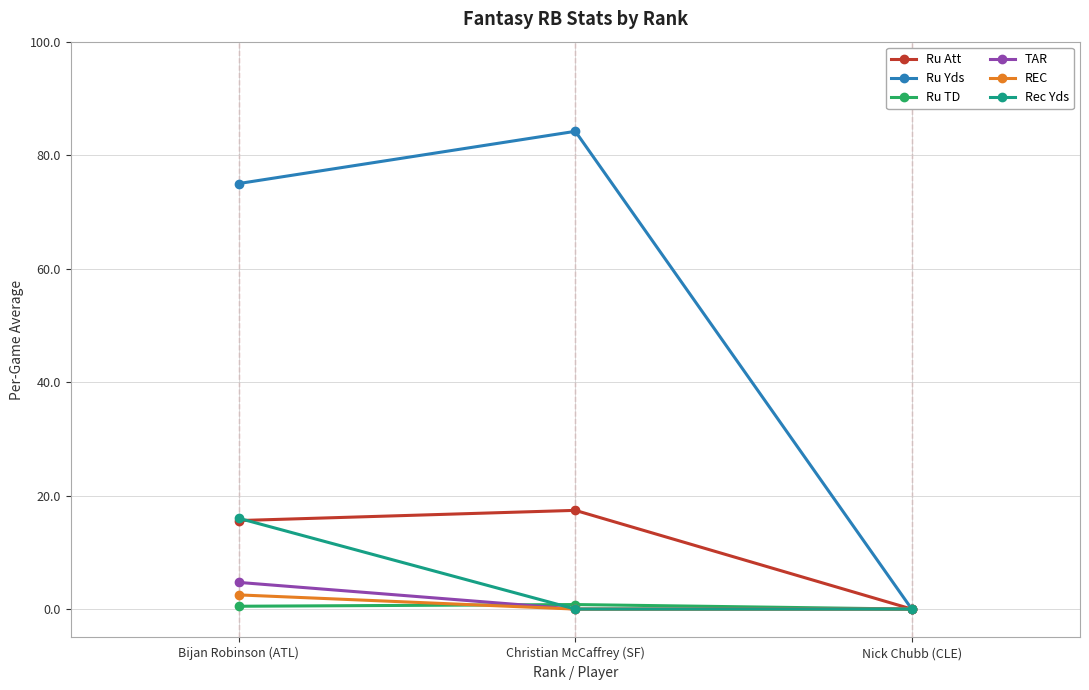

True or false: Rec Yds has a value of -7.0 at Christian McCaffrey (SF).

False